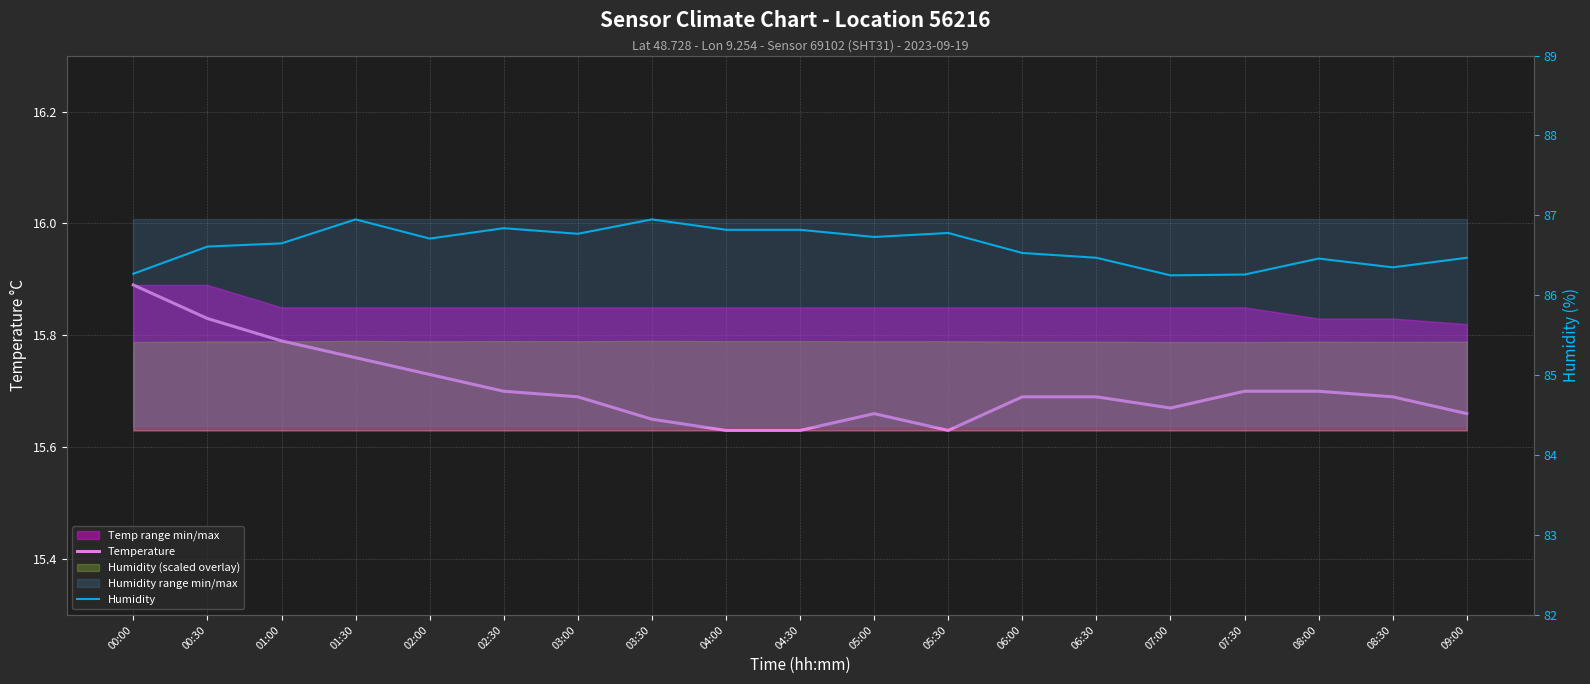

What value does the Humidity series have at 08:00?

86.5